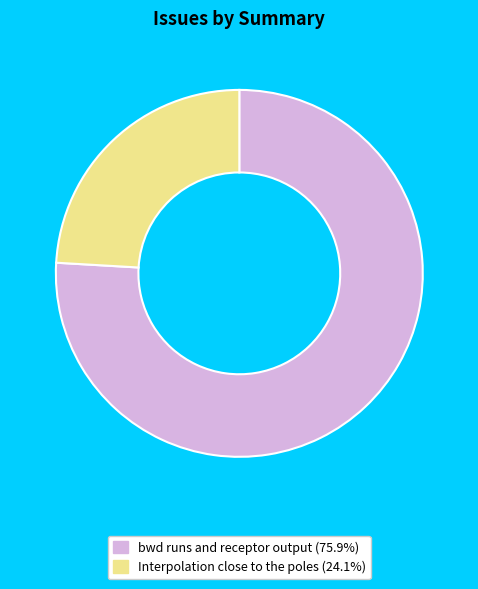

Which slice is the largest?

bwd runs and receptor output